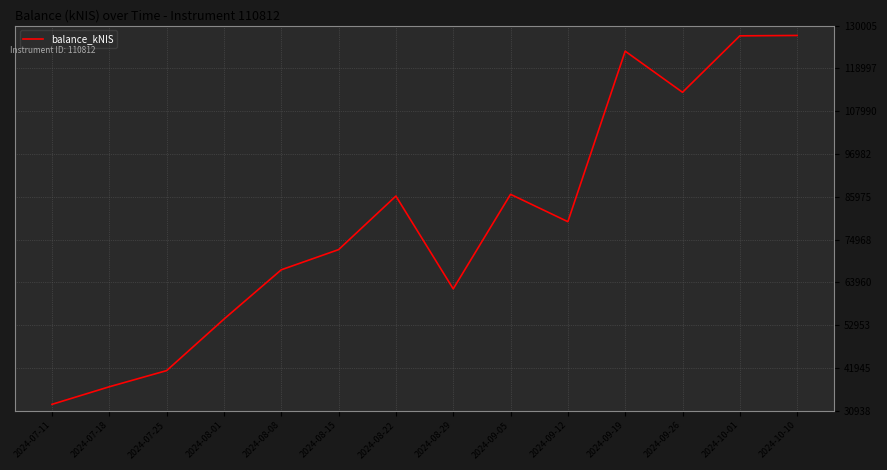

What is the difference between the maximum and minimum values?

94889.2